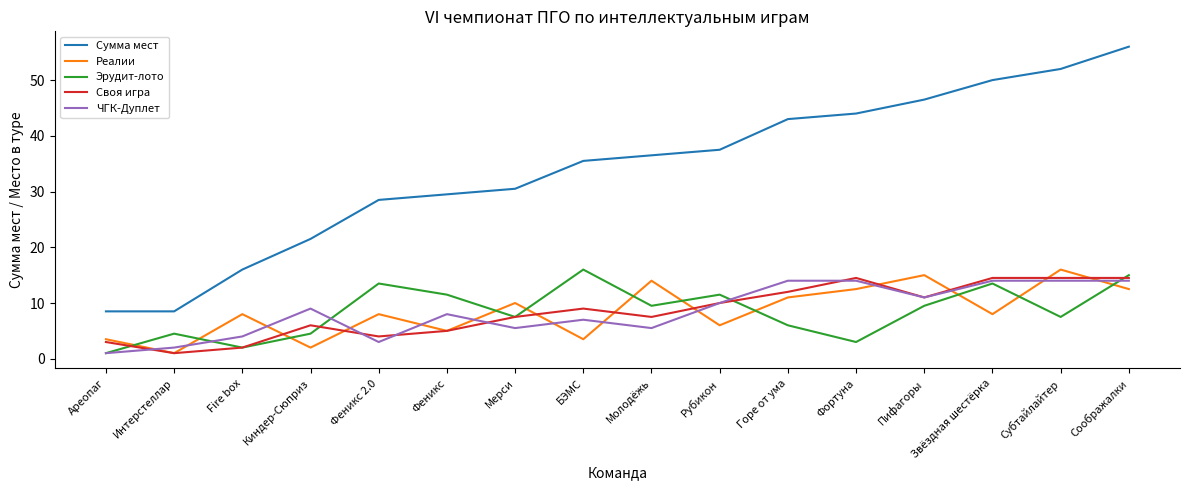

At how many categories does at least one series exceed 33?

9